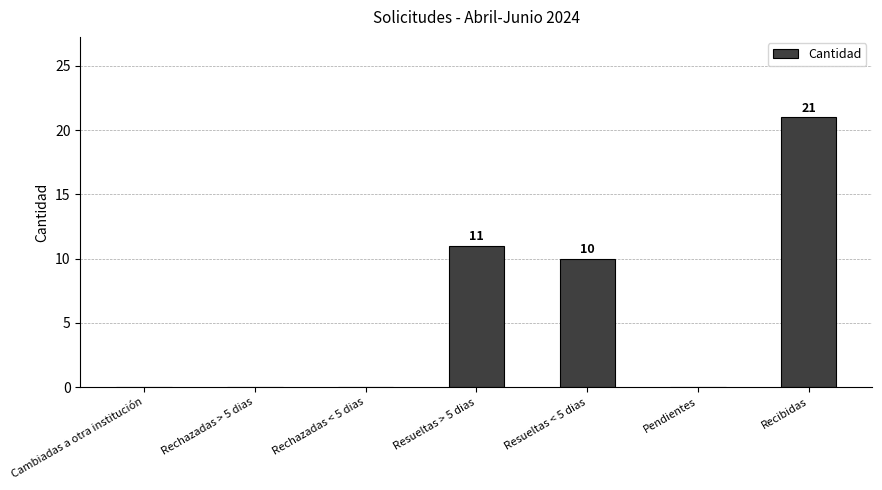

True or false: the data shows 7 at Resueltas < 5 dias.

False